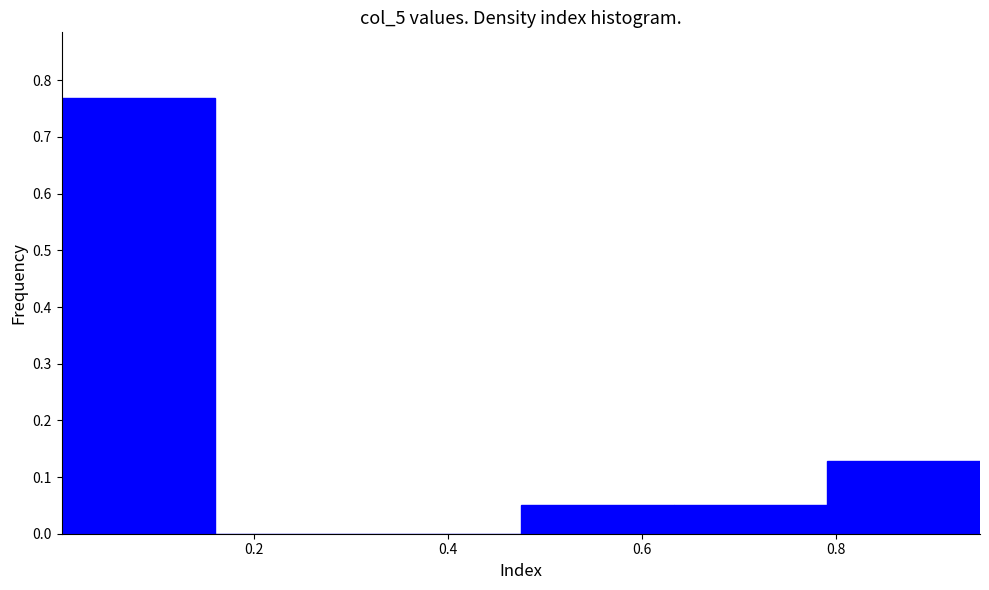

Reading left to right, transcribe this chart: for each bar, give the range it covers on the x-axis and its height. Neither the bar edges nor the heights are printed on the chart, so give them approximately, as read against the axes.

0.00 to 0.16: 0.77
0.16 to 0.32: 0
0.32 to 0.48: 0
0.48 to 0.64: 0.05
0.64 to 0.80: 0.05
0.80 to 0.94: 0.13